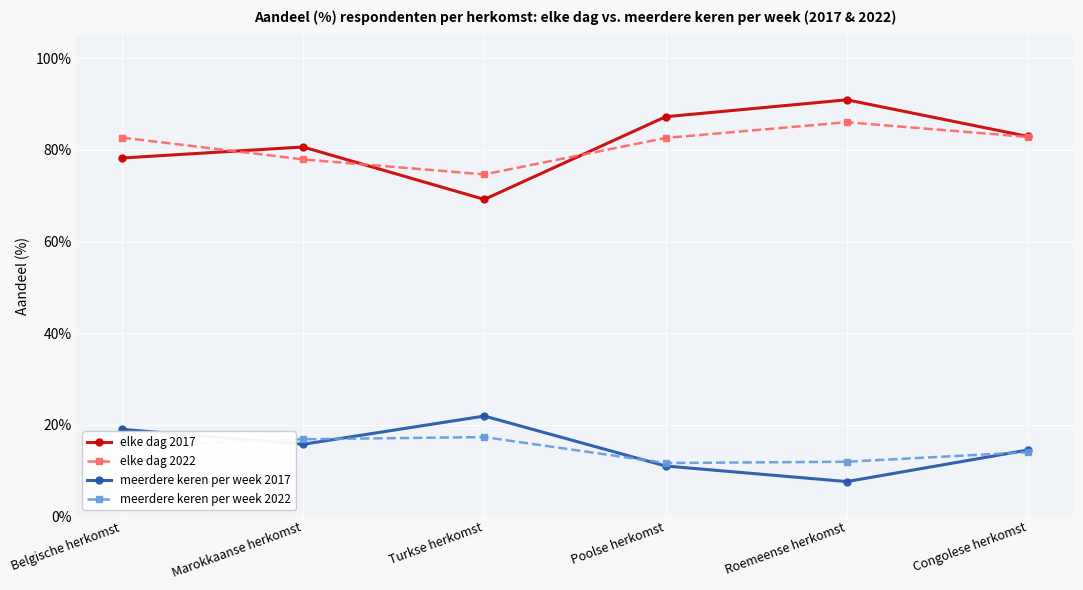

What is the value of the elke dag 2017 point at the 2nd from the left?

80.7